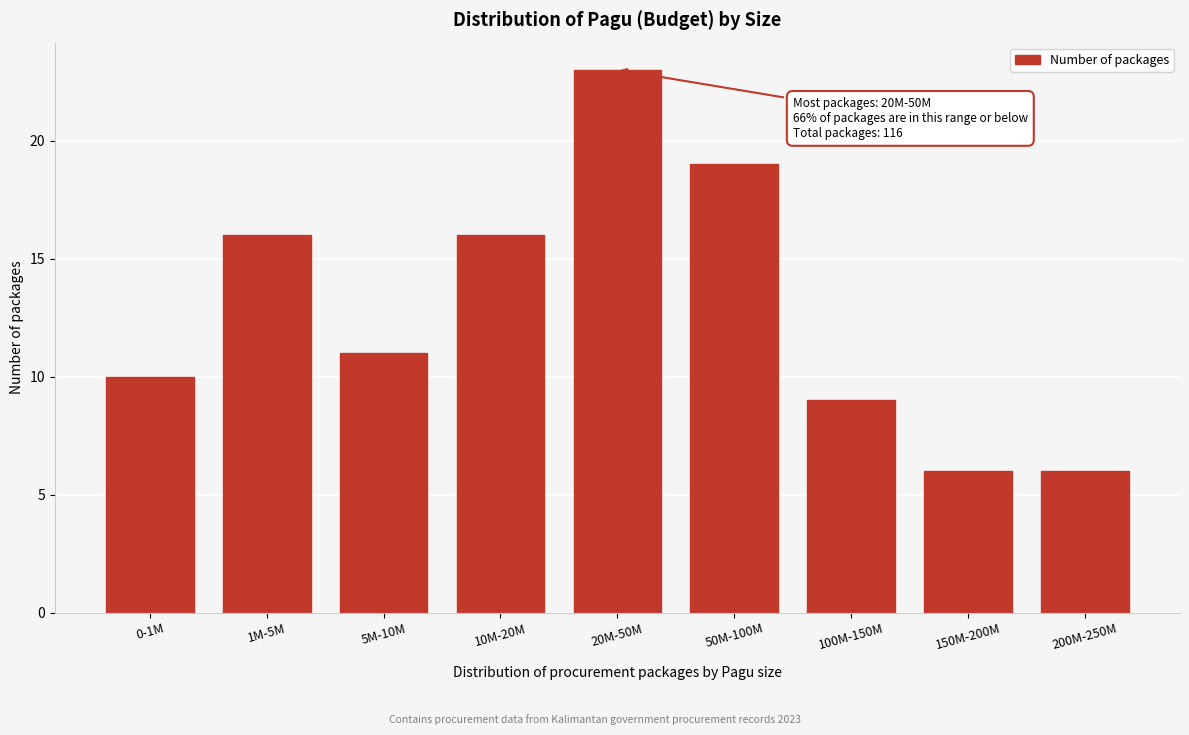

Reading left to right, what are all the values shown in this chart?

10	16	11	16	23	19	9	6	6